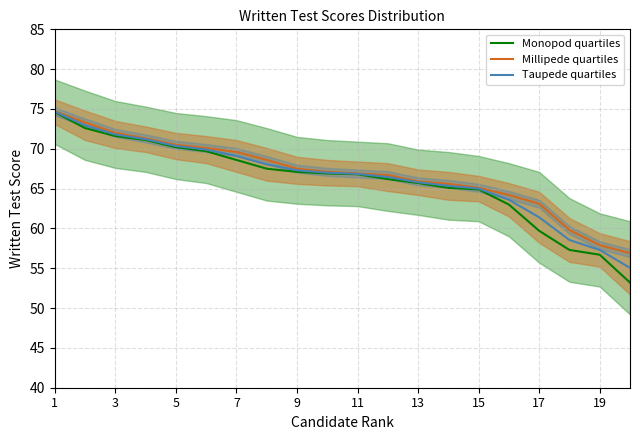

What is the total value across all series at 11?

209.7